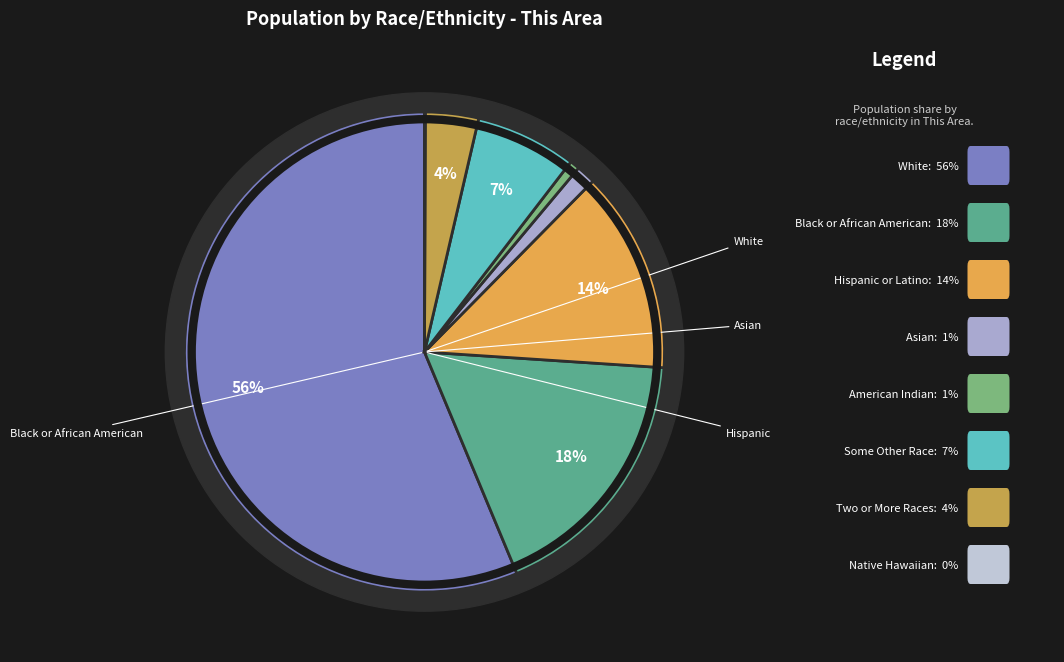

Which category has the smallest portion of the pie?

Native Hawaiian and Other Pacific